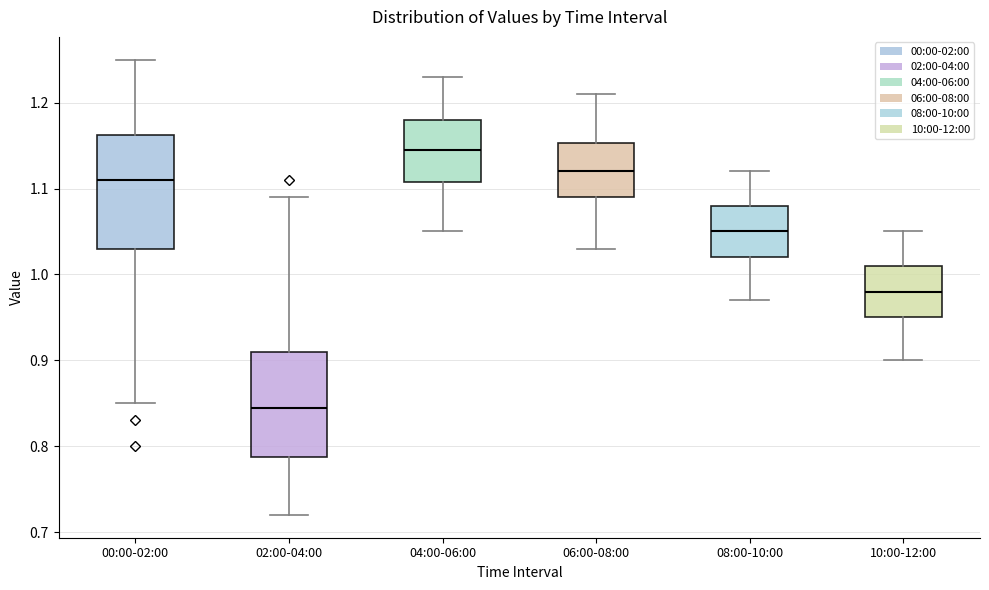

Reading left to right, read every box against the y-axis: the position of its median line, the range the box covers, and the ends of its whiskers. The values are not printed on the chart, so give them approximately, as read against the axis.

00:00-02:00: median 1.11, box 1.03 to 1.16, whiskers 0.85 to 1.25
02:00-04:00: median 0.85, box 0.79 to 0.91, whiskers 0.72 to 1.09
04:00-06:00: median 1.15, box 1.11 to 1.18, whiskers 1.05 to 1.23
06:00-08:00: median 1.12, box 1.09 to 1.15, whiskers 1.03 to 1.21
08:00-10:00: median 1.05, box 1.02 to 1.08, whiskers 0.97 to 1.12
10:00-12:00: median 0.98, box 0.95 to 1.01, whiskers 0.90 to 1.05